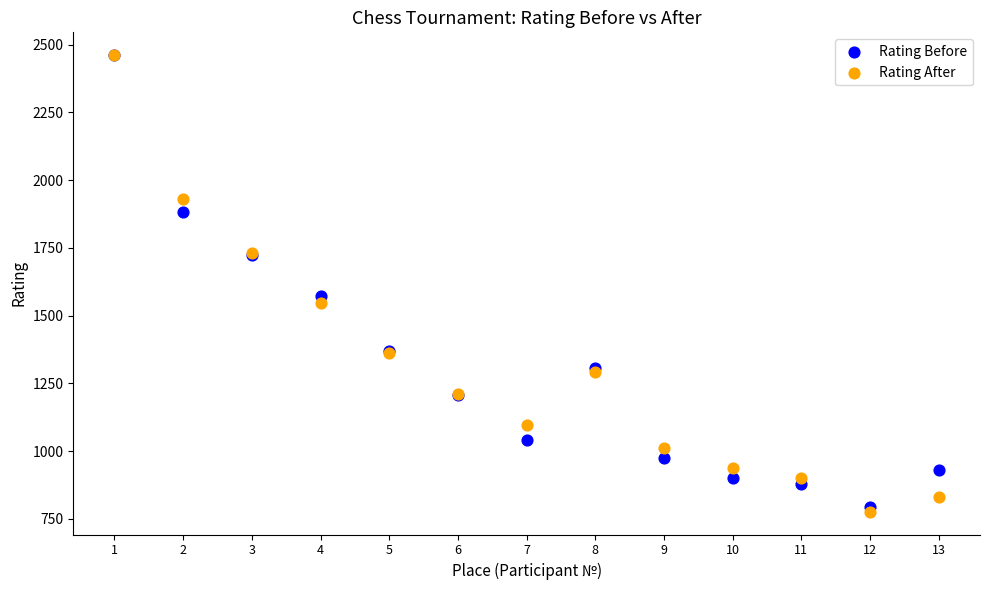

Which series reaches the minimum Y coordinate?

Rating After